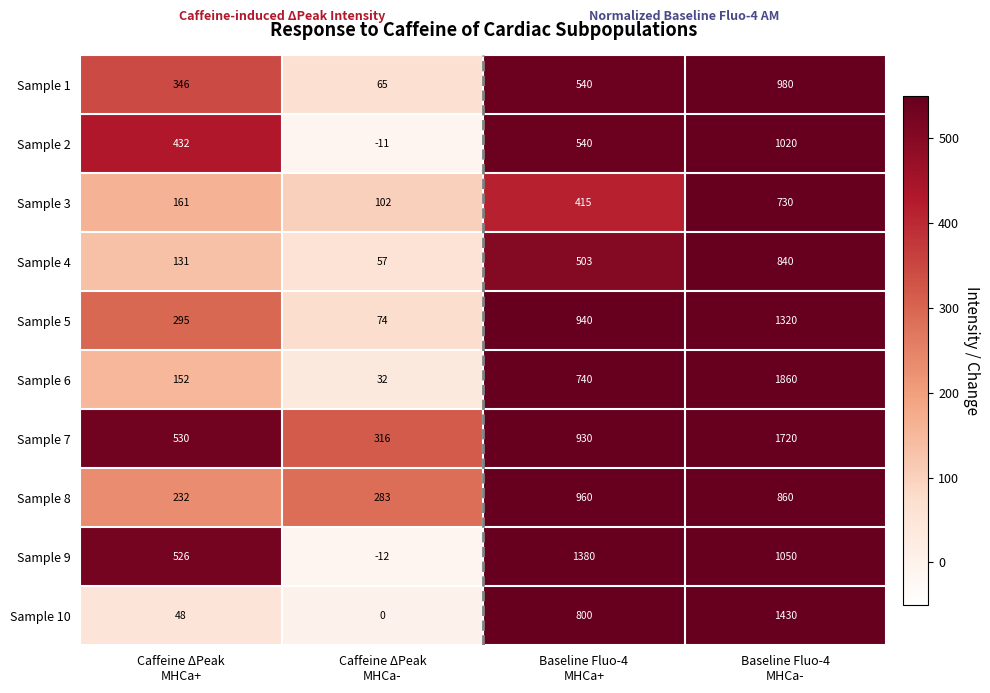

List the series in order of their peak value, lowest first.

Sample 3, Sample 4, Sample 8, Sample 1, Sample 2, Sample 5, Sample 9, Sample 10, Sample 7, Sample 6